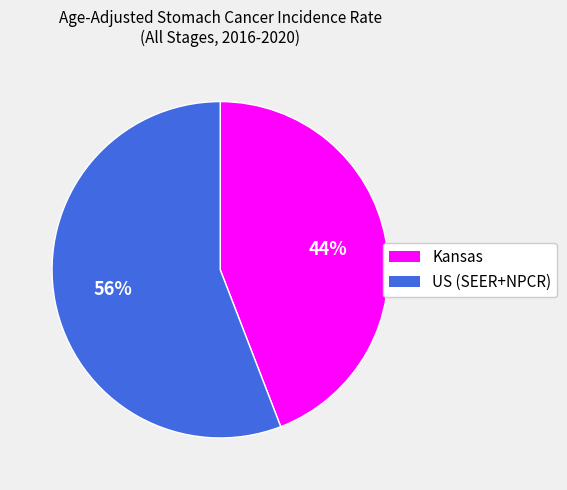

Rank the categories by value from lowest to highest.

Kansas, US (SEER+NPCR)